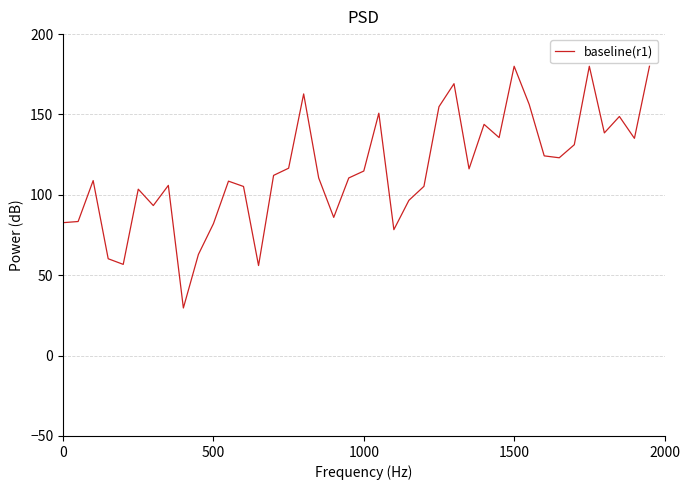

What is the difference between the maximum and minimum values?

150.4